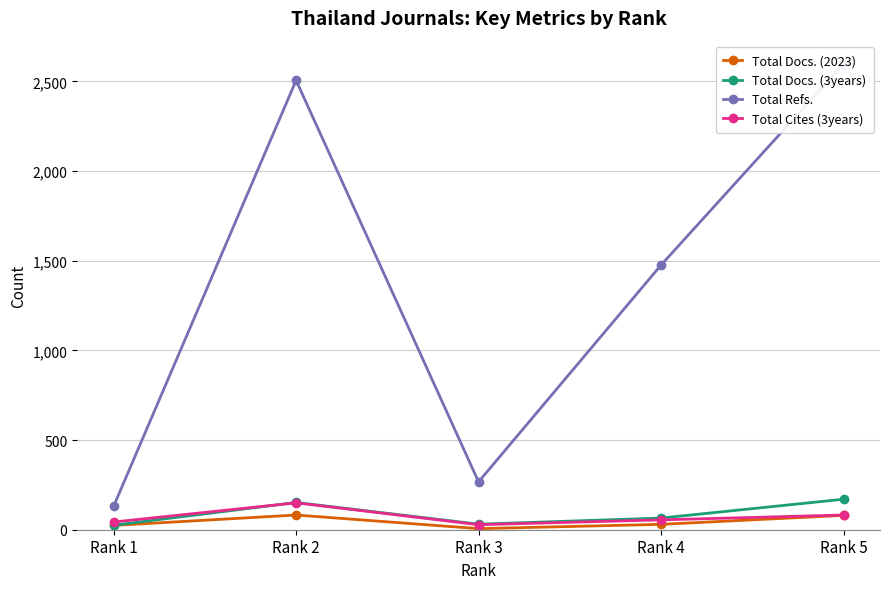

What is the difference between the second highest and minimum values in the Total Docs. (3years) series?

127